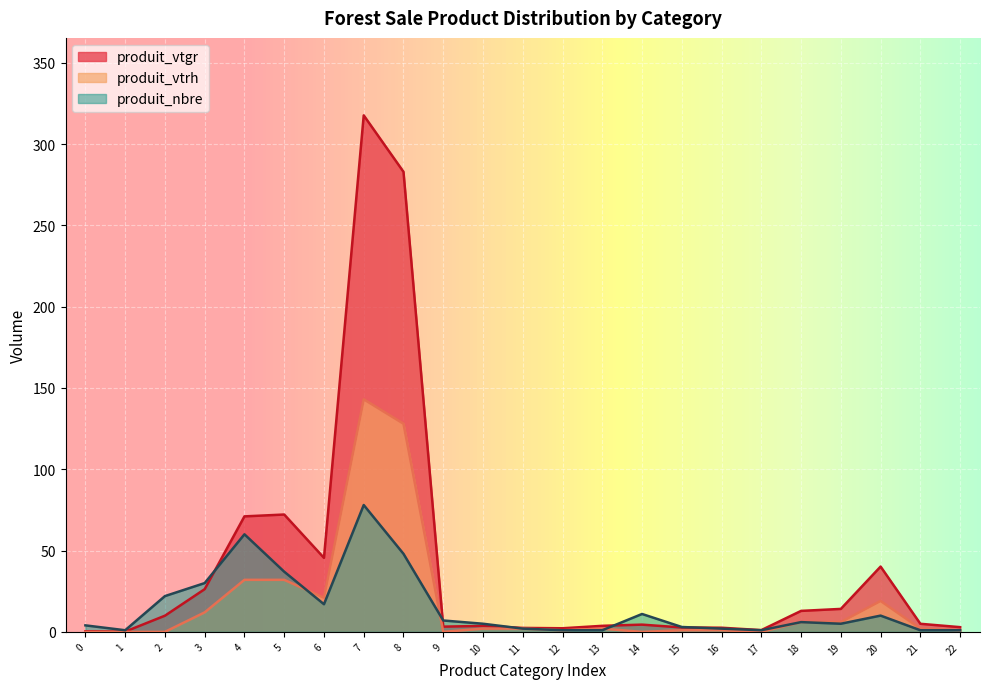

List the series in order of their peak value, highest first.

produit_vtgr, produit_vtrh, produit_nbre